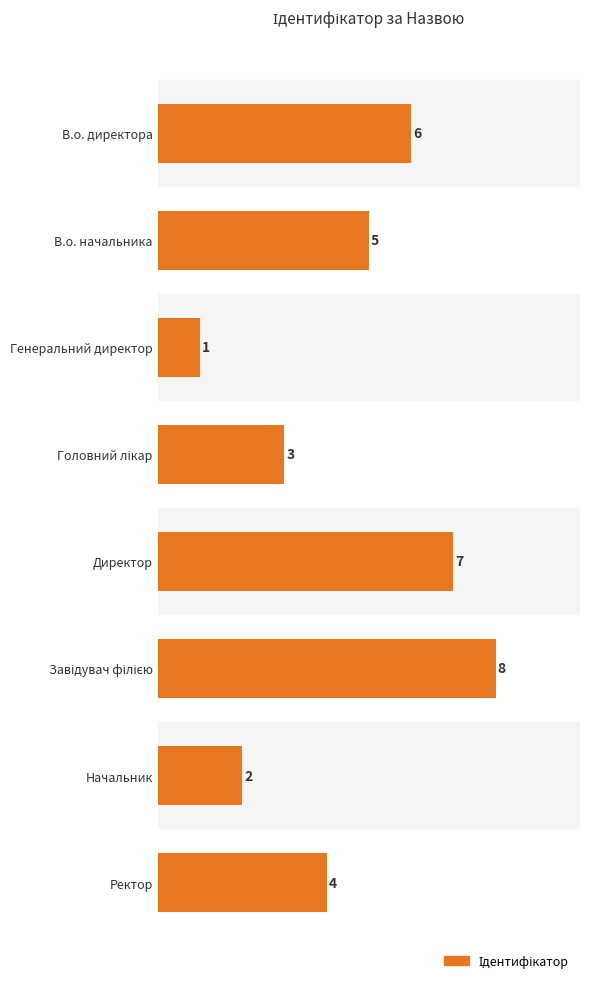

What is the maximum value shown in the chart?

8